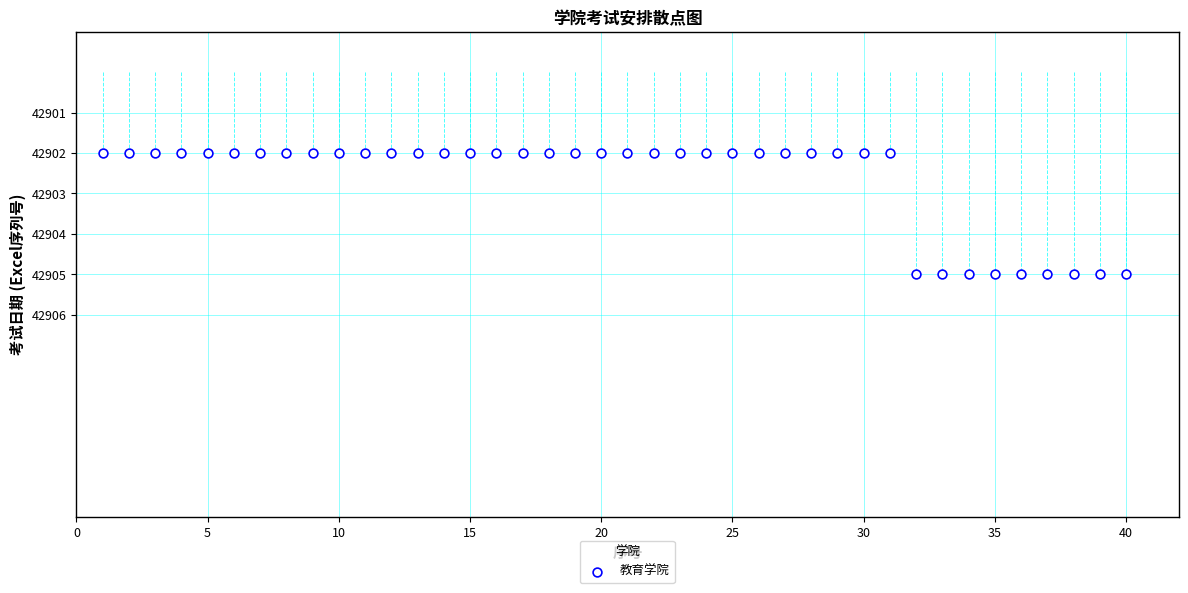

What is the range of X values (max minus min)?

39